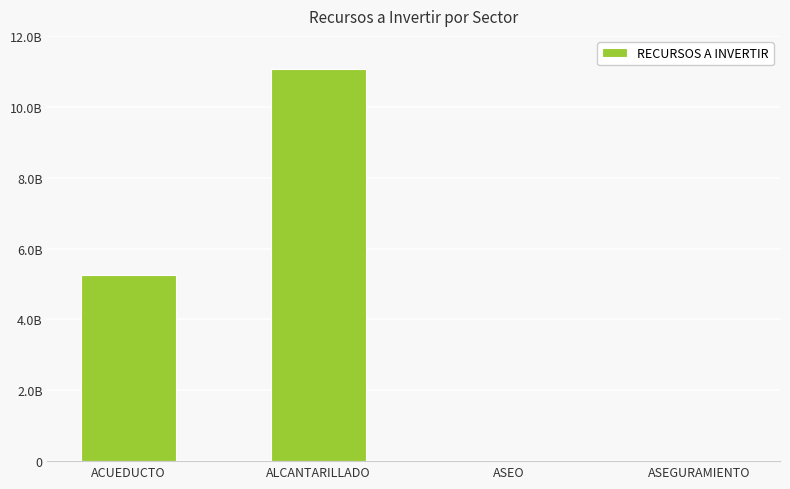

How many bars are there in total?

4